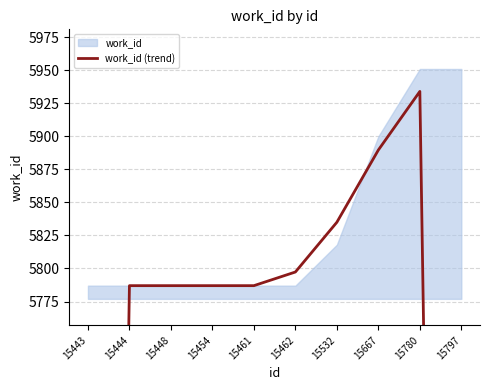

Reading right to left, transcribe all the data shown in this chart.

3967.3	5934.0	5889.7	5835.0	5797.3	5787.0	5787.0	5787.0	5787.0	3858.0